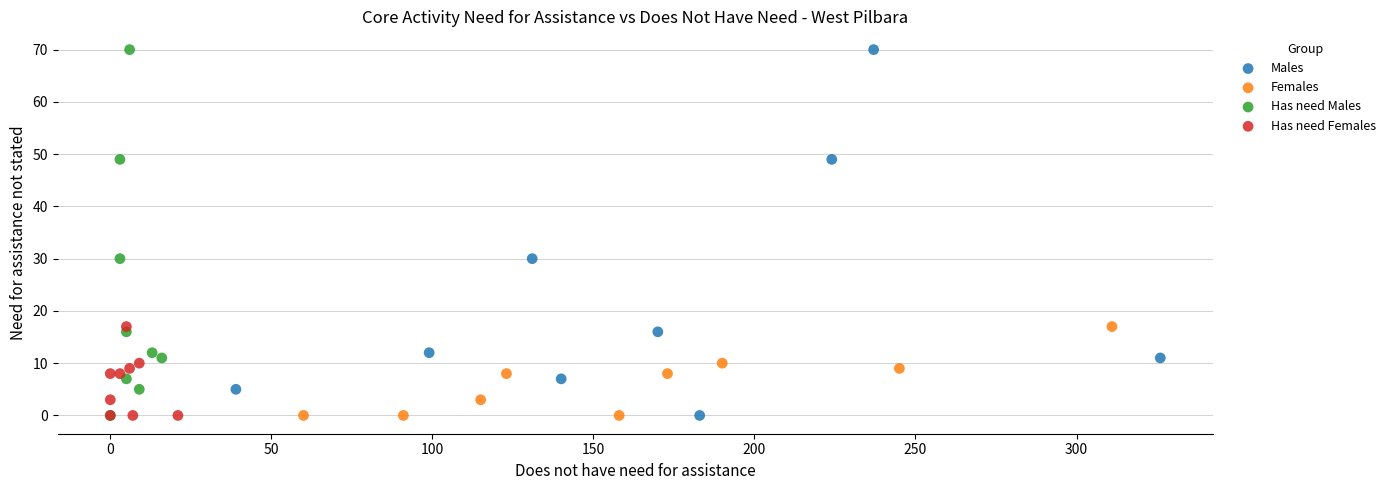

What are all the series names shown in the legend?

Males, Females, Has need Males, Has need Females